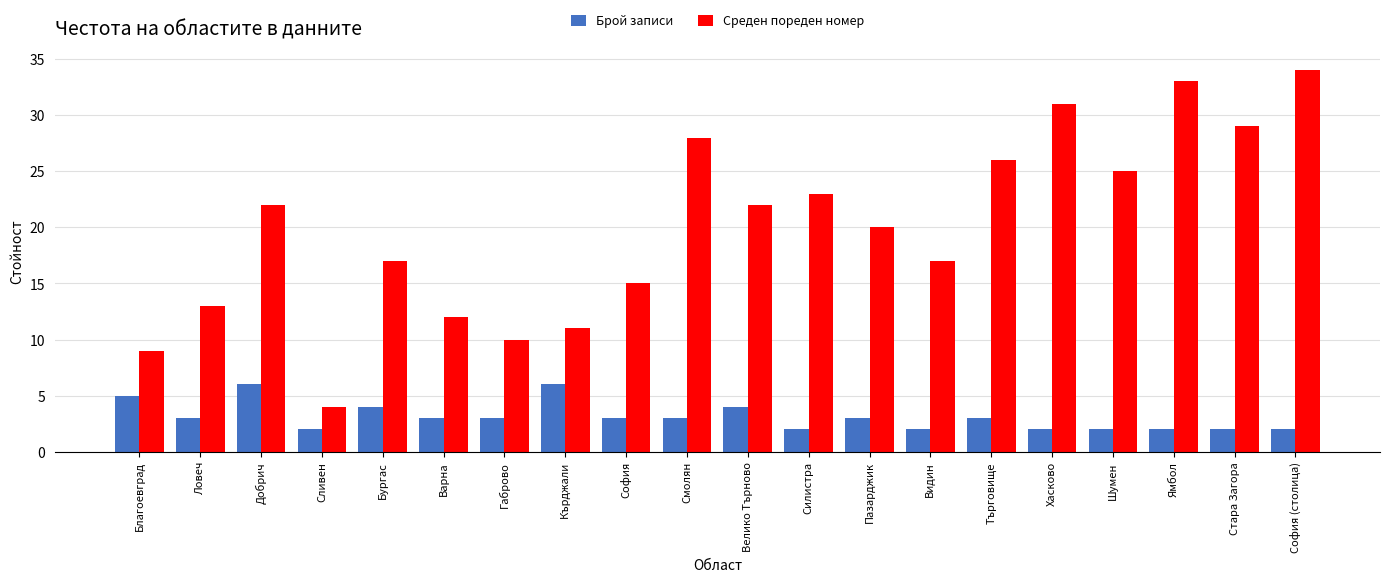

At which label does Среден пореден номер reach its minimum?

Сливен